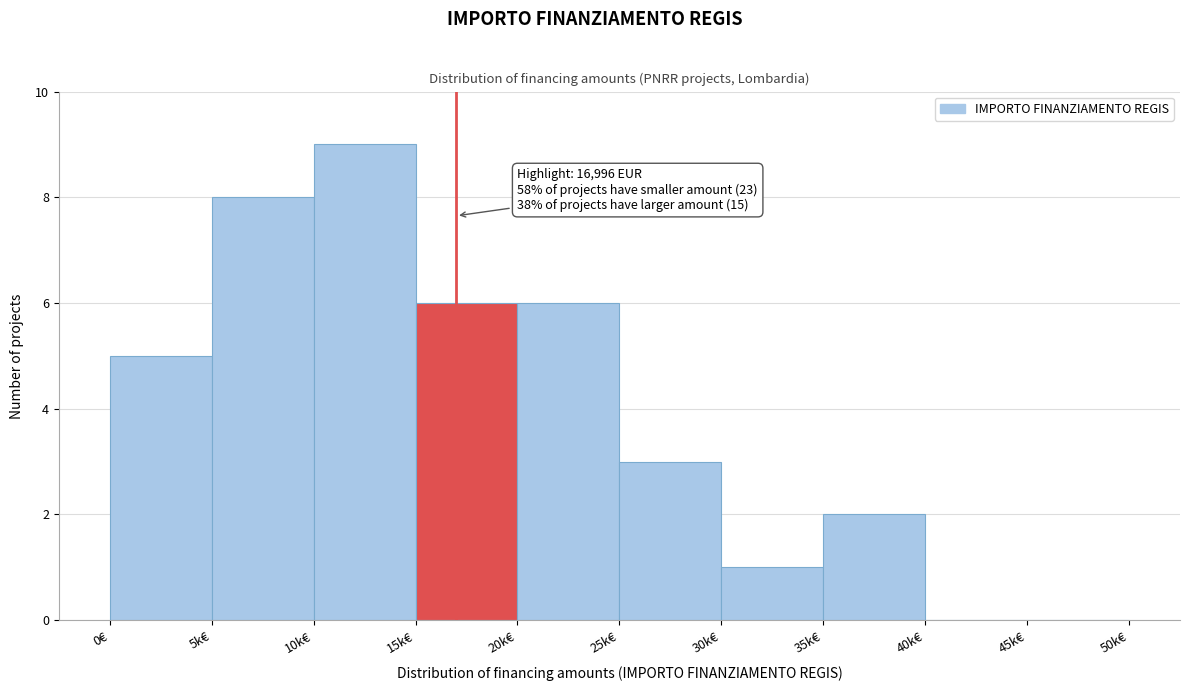

Reading left to right, what are all the values shown in this chart?

0€=5	5k€=8	10k€=9	15k€=6	20k€=6	25k€=3	30k€=1	35k€=2	40k€=0	45k€=0